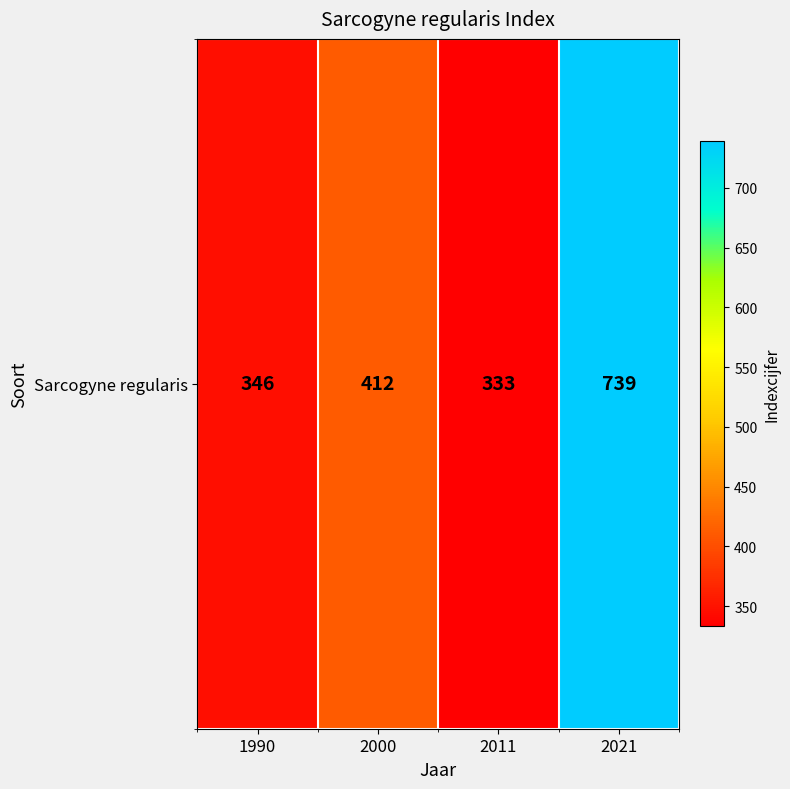

What is the ratio of the value at 2021 to the value at 1990?

2.1